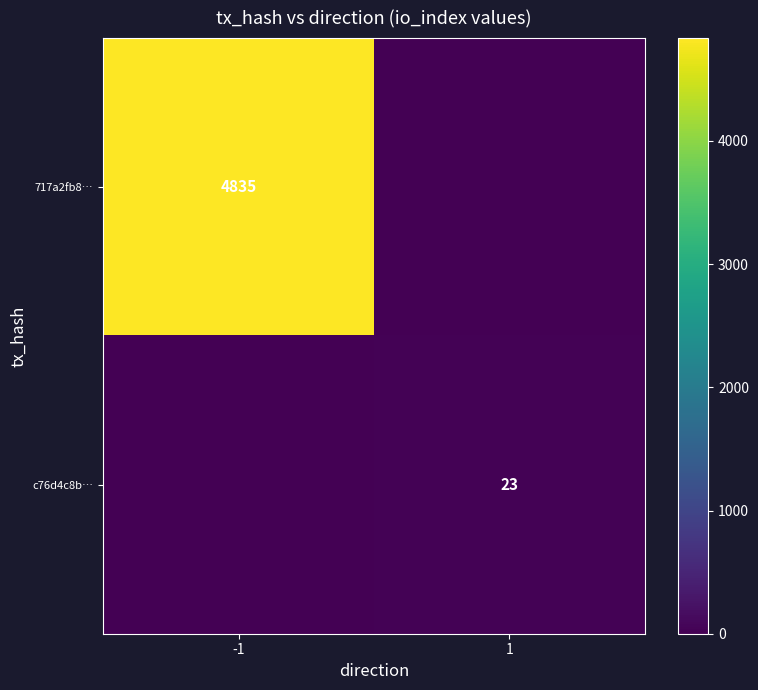

What is the highest value of the c76d4c8b… series?

23